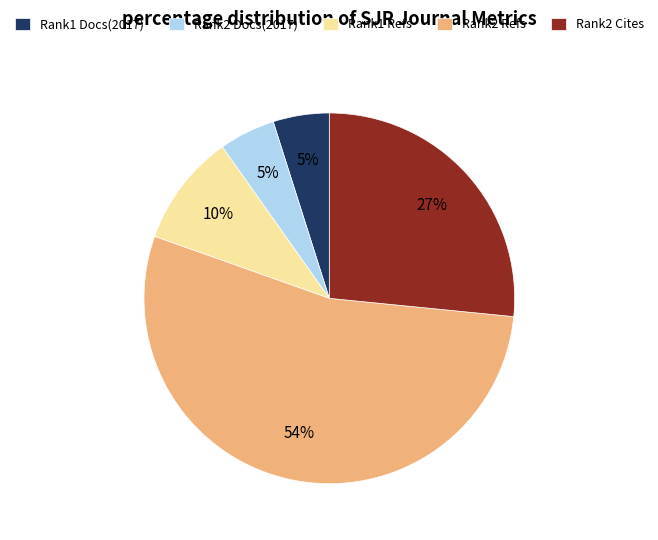

The Rank1 Docs(2017) slice represents 5% of the pie. True or false?

True